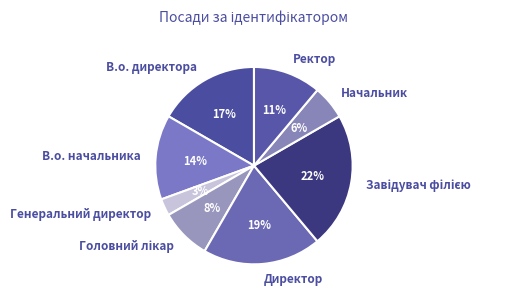

Is there a majority slice in this chart?

No